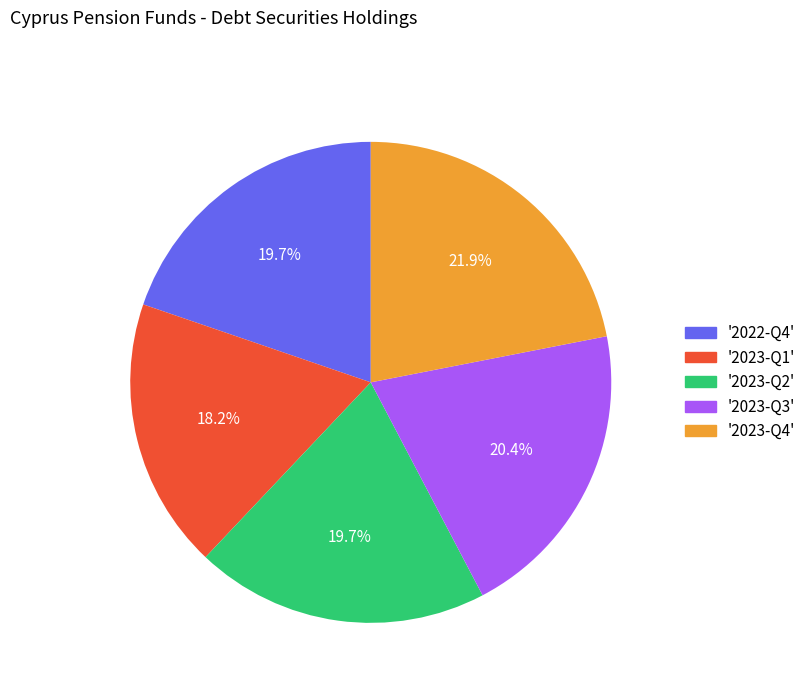

Count the number of slices in the pie.

5